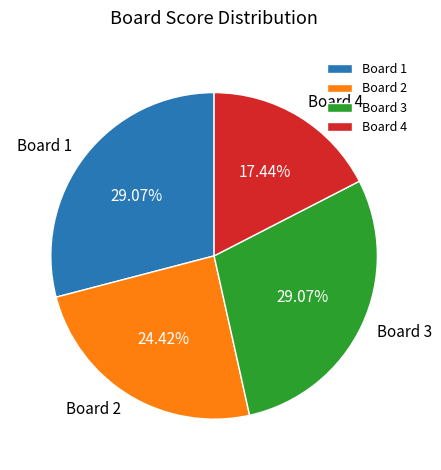

Is there a majority slice in this chart?

No